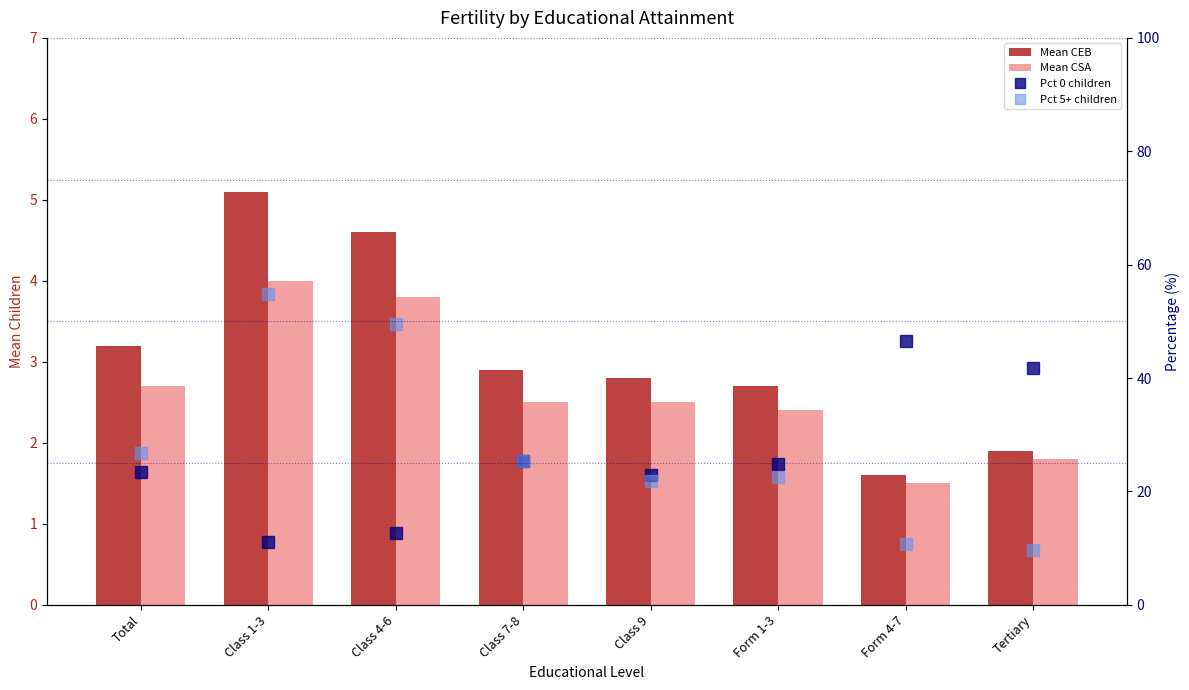

Count the number of categories in the chart.

8